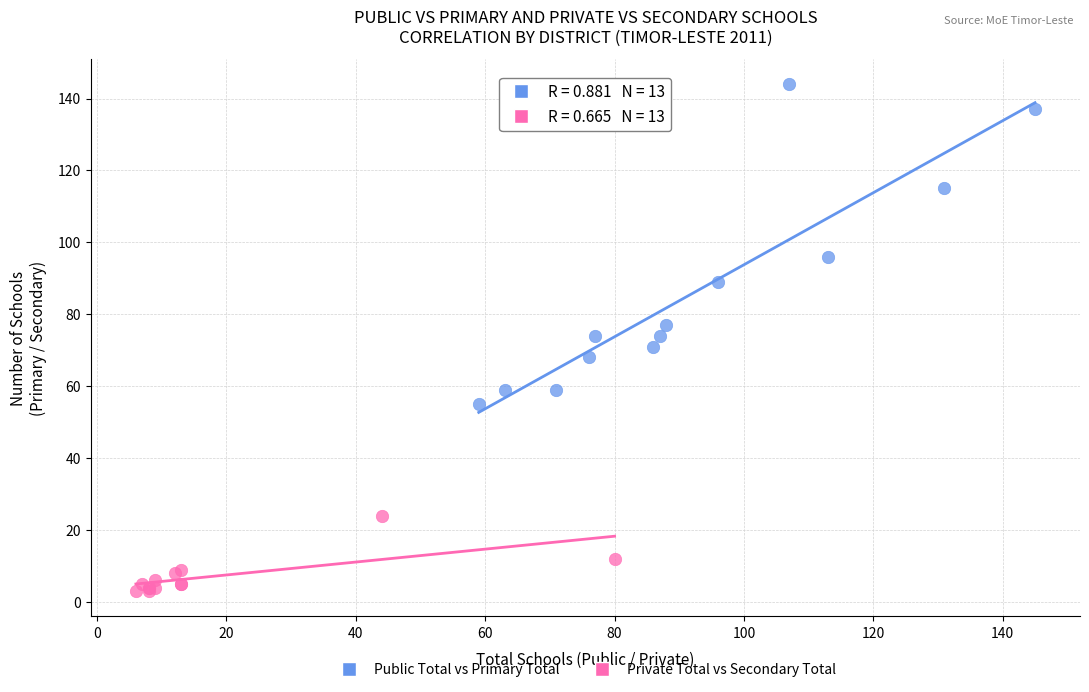

Which series has the widest spread of Y values?

Public Total vs Primary Total